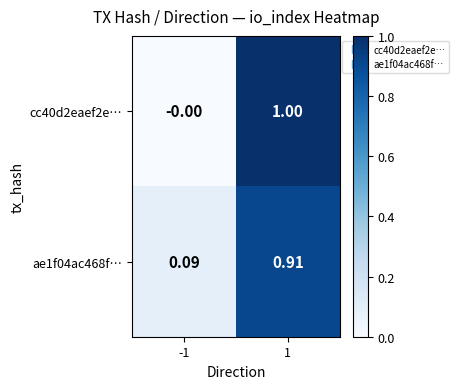

Is the value of cc40d2eaef2e… at -1 greater than the value of ae1f04ac468f… at -1?

No